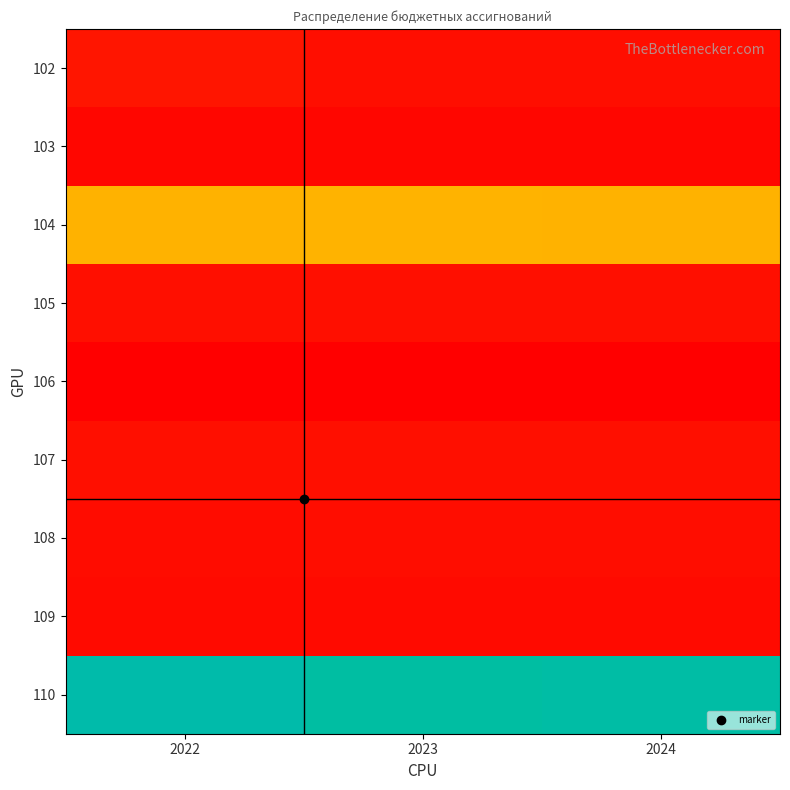

Between 2022 and 2024, which is larger?

2022